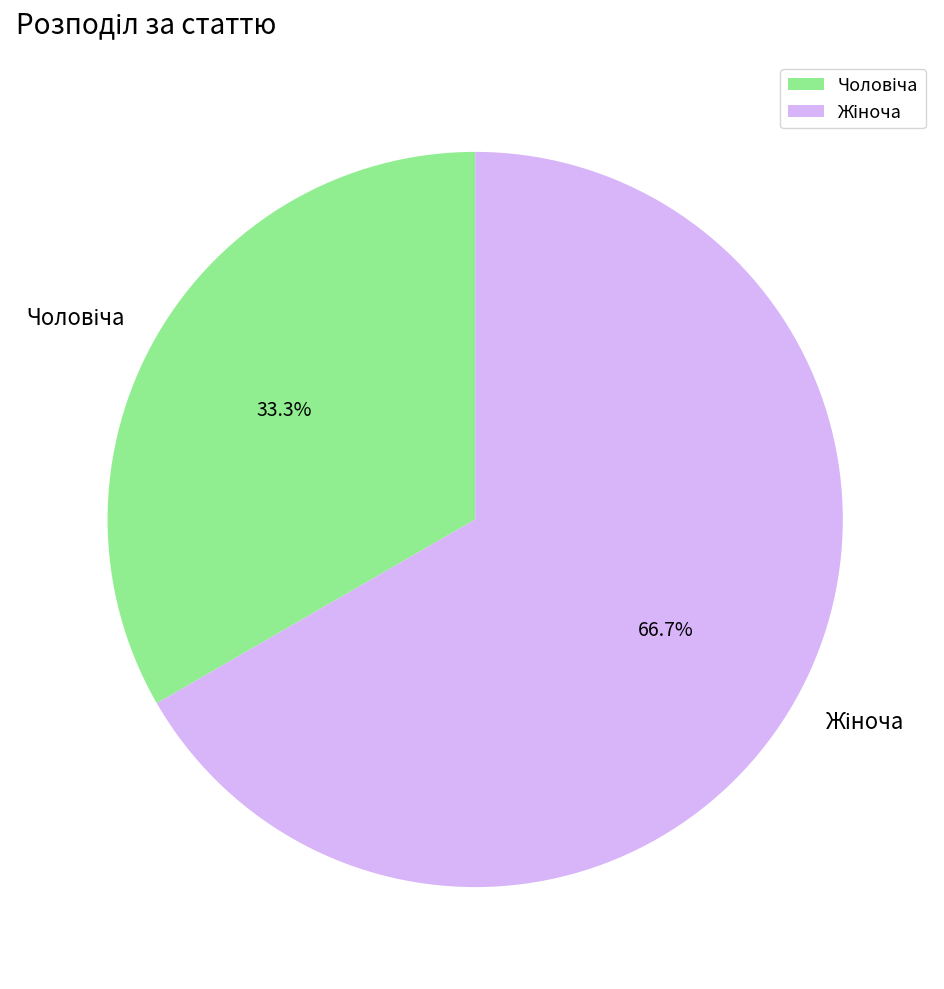

To the nearest percent, what portion does Чоловіча represent?

33%